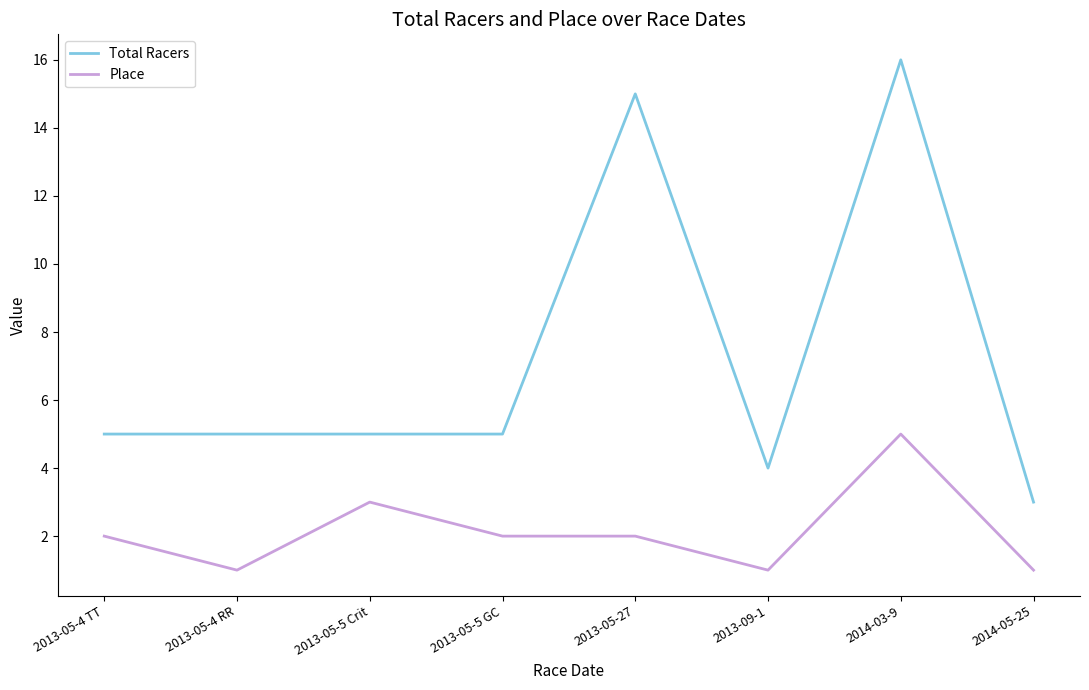

Does the chart have visible grid lines?

No